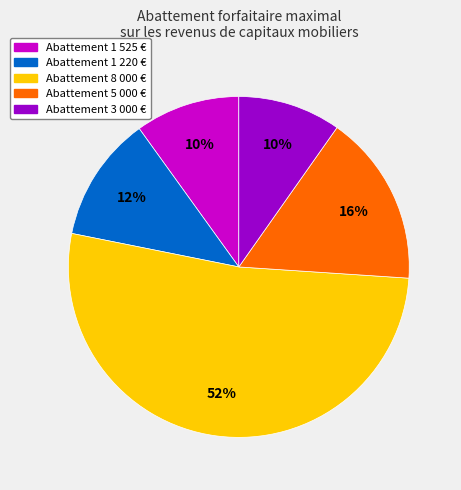

To the nearest percent, what is the difference between the largest and smallest slice percentages?

42%